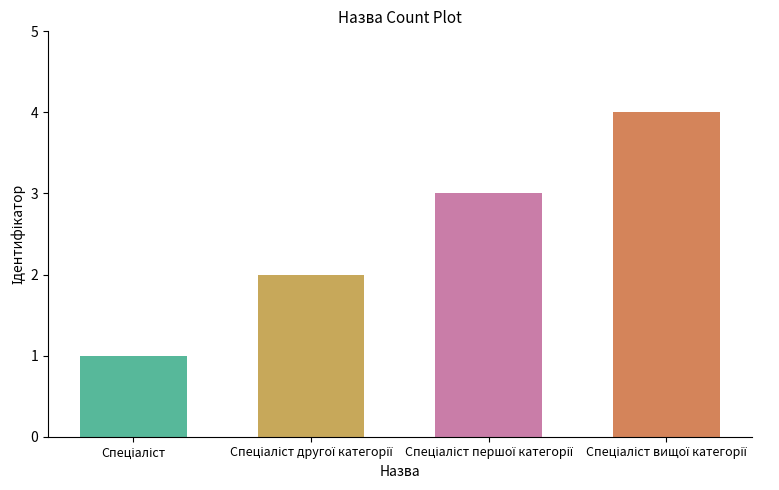

How many bars are there in total?

4